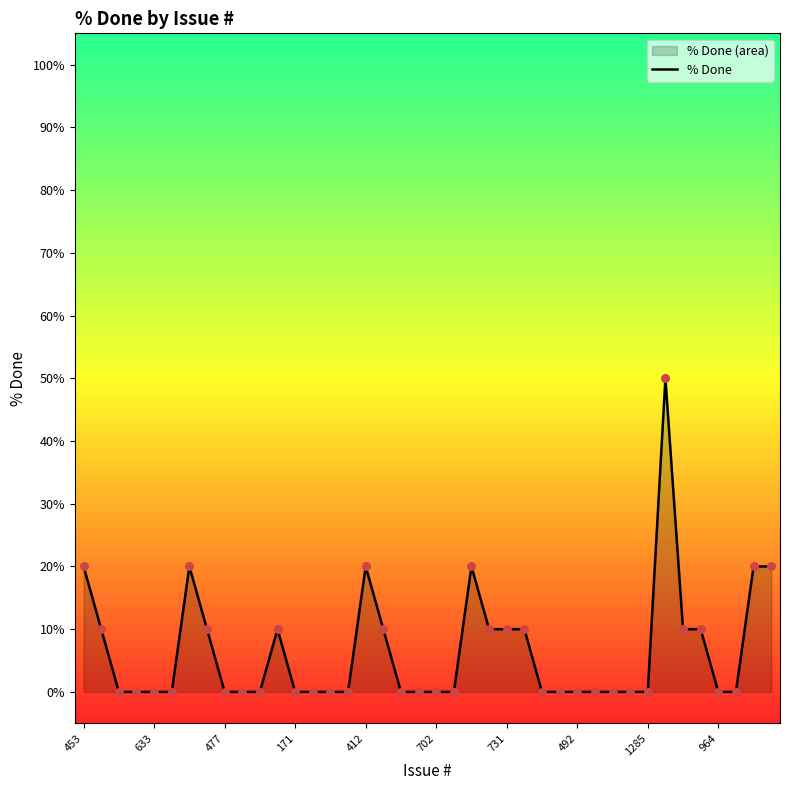

Which has a higher value, 34 or 19?

34